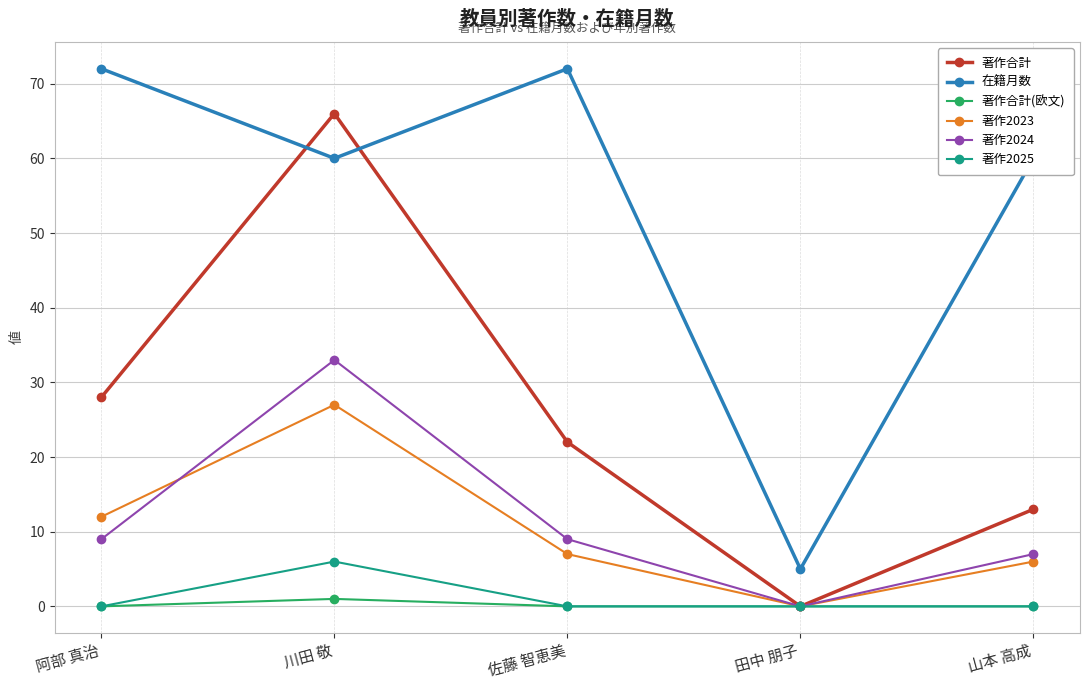

True or false: 在籍月数 and 著作2023 cross at least once.

False